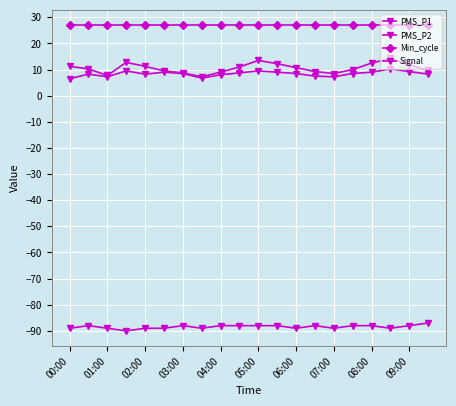

Which category has the highest value across all series?

00:00